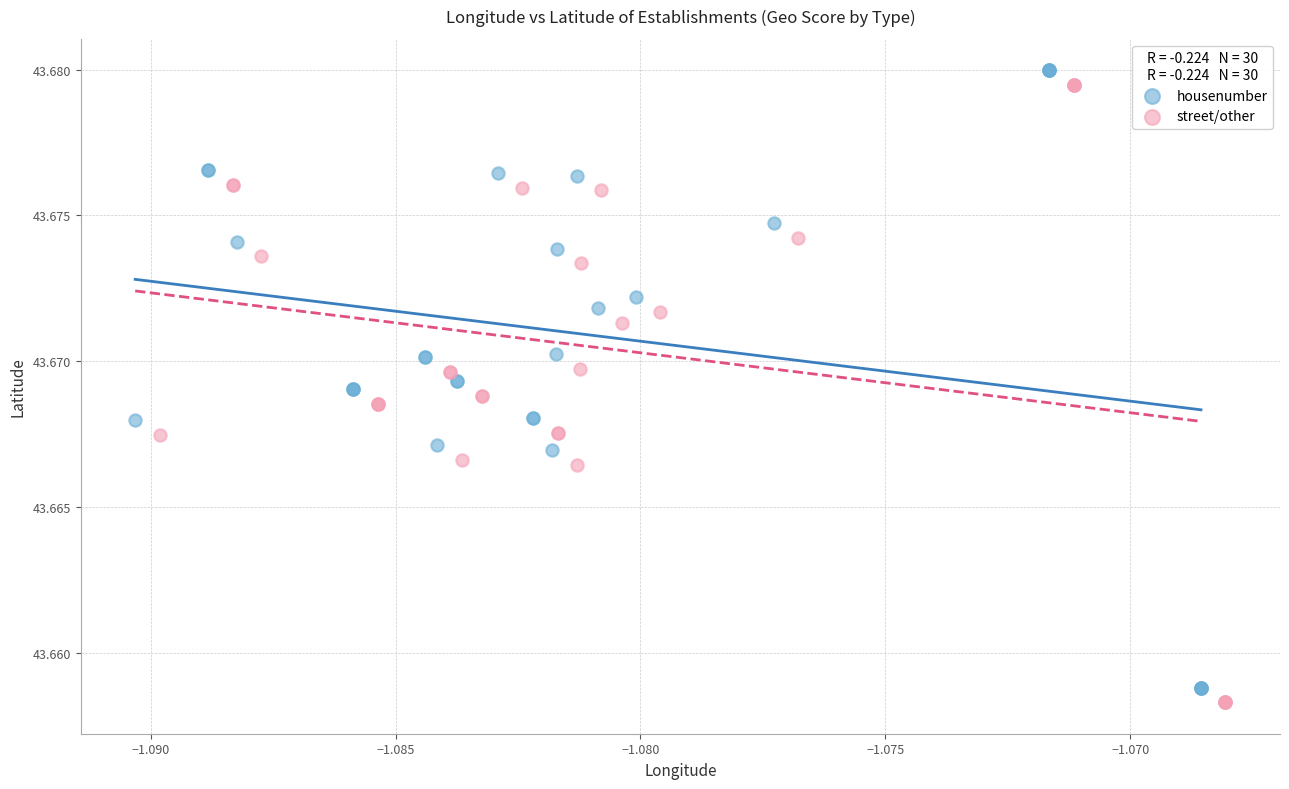

What are all the series names shown in the legend?

housenumber, street/other